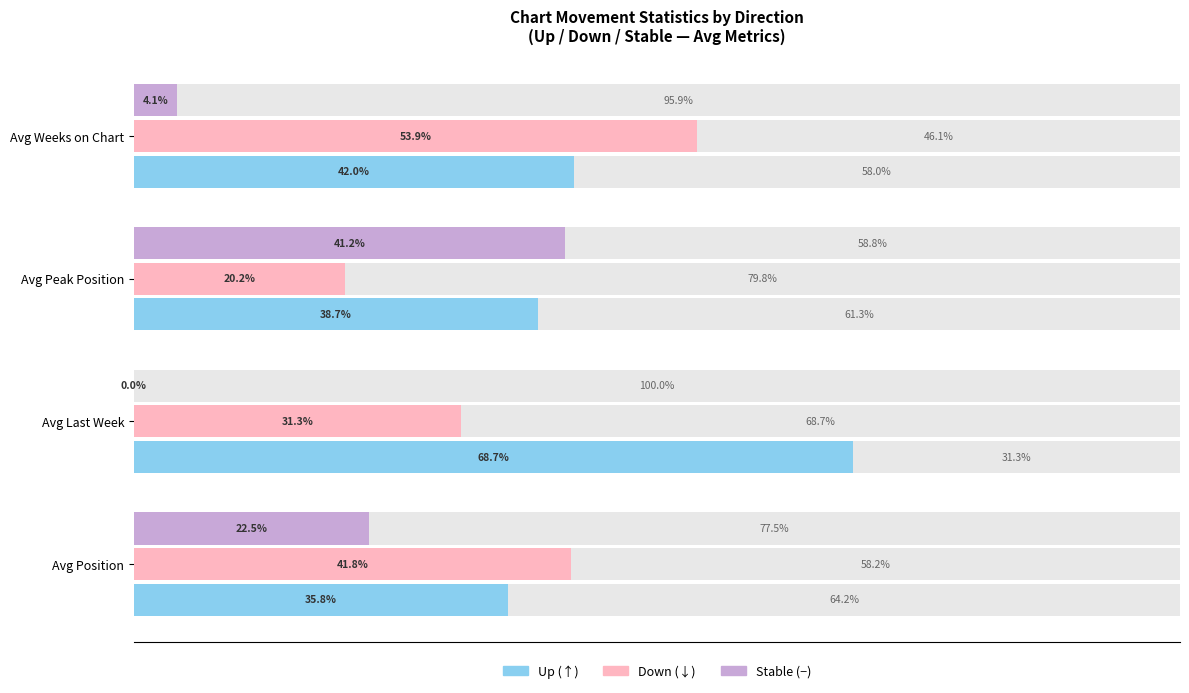

What is the difference between the second highest and second lowest values in the down series?

10.5